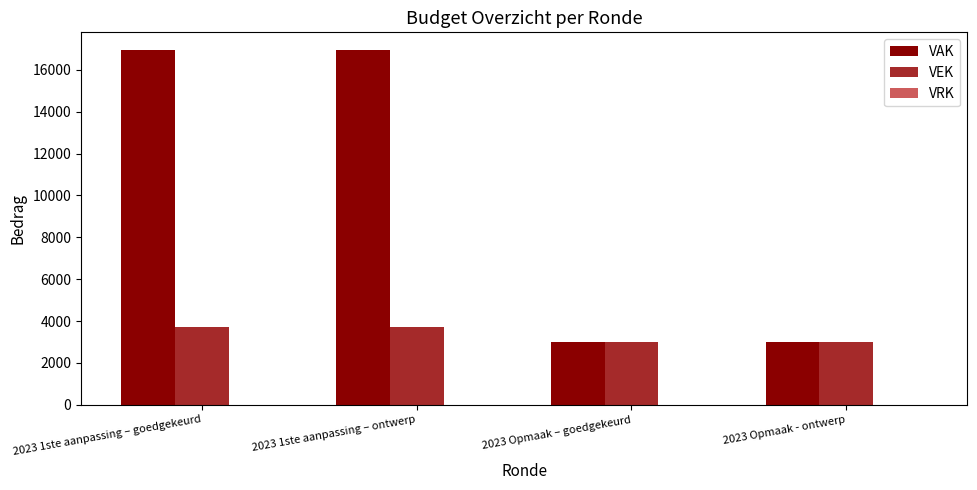

The value of VAK at 2023 Opmaak – goedgekeurd is 3000. True or false?

True